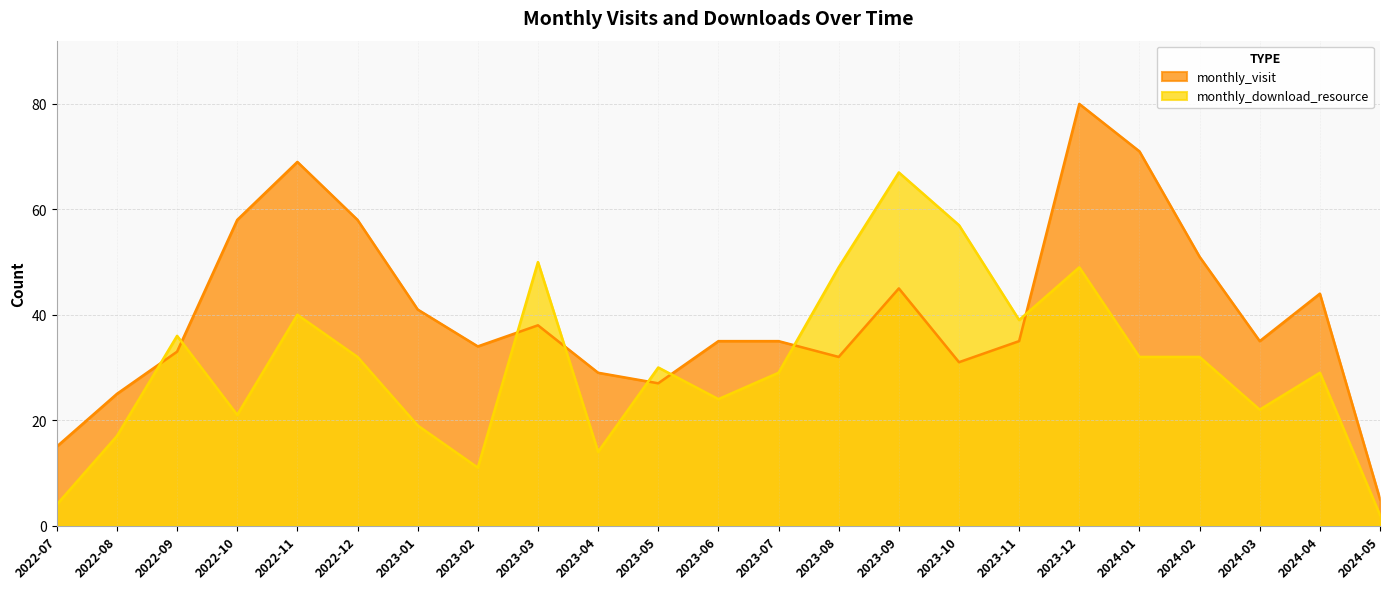

What is the spread (max minus min) of values at 2023-11?

4